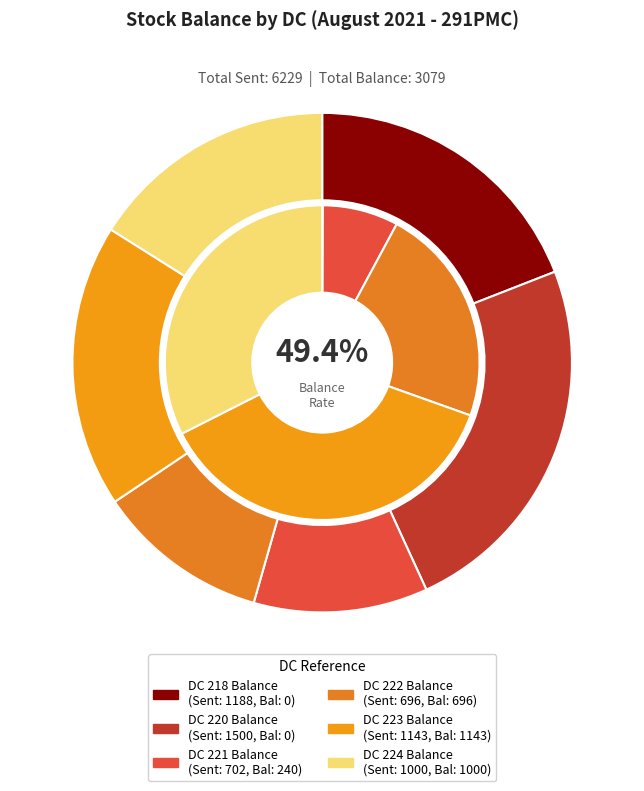

What is the ratio of the value at DC 224 Balance to the value at DC 223 Balance?

0.9